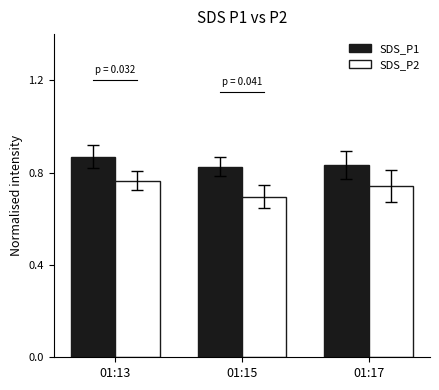

What is the sum of all SDS_P1 values?

2.5